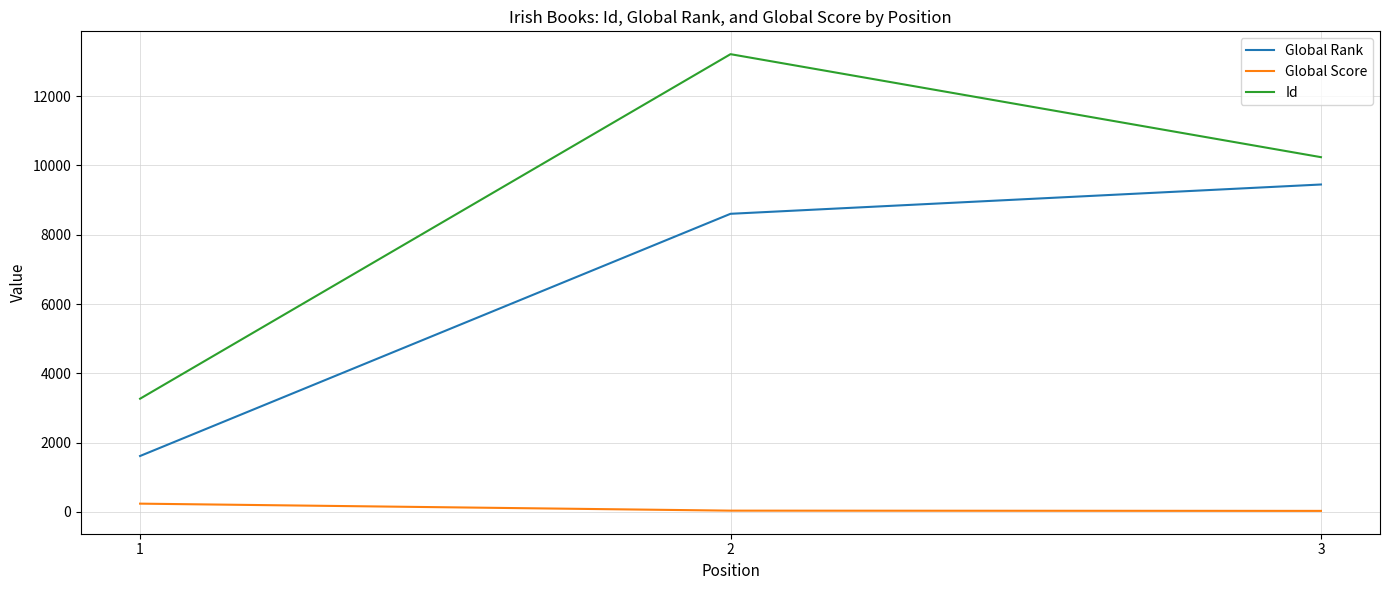

Which series has the largest range (max minus min)?

Id